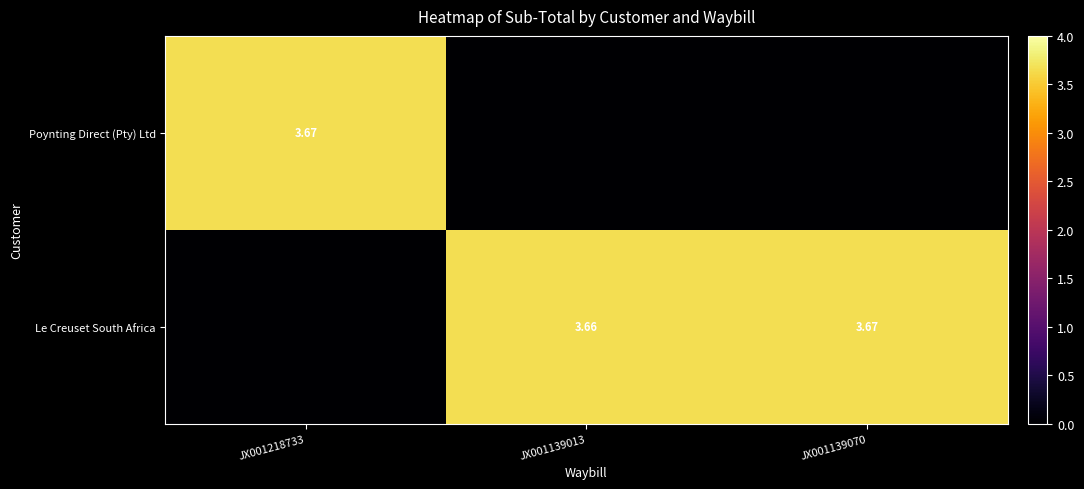

At which category does the chart reach its minimum across all series?

JX001139013